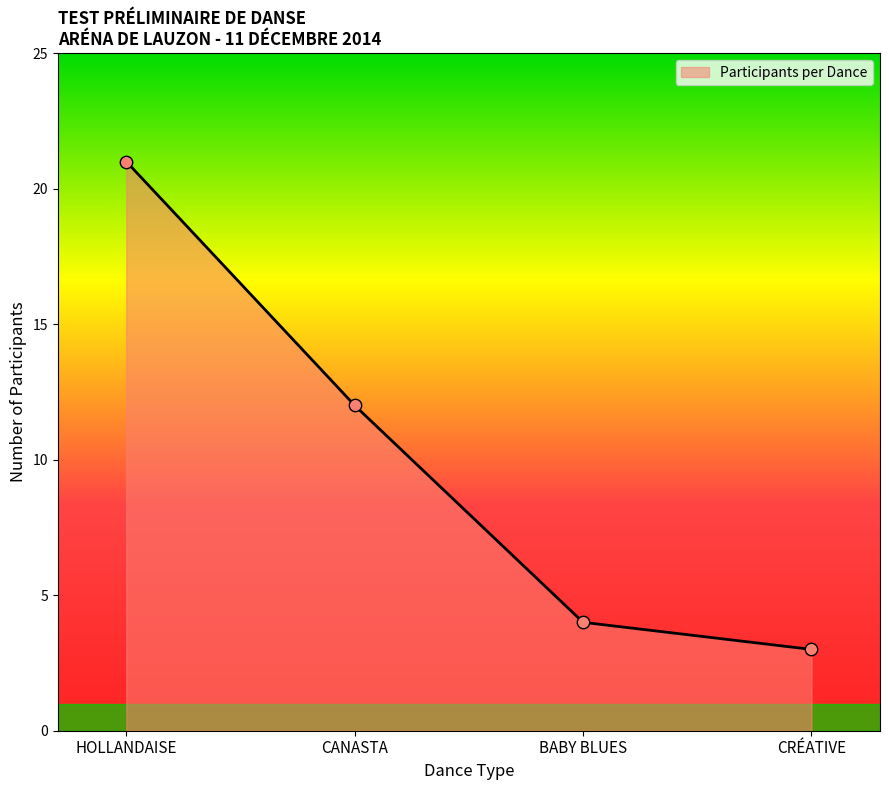

What is the change in value from HOLLANDAISE to BABY BLUES?

-17